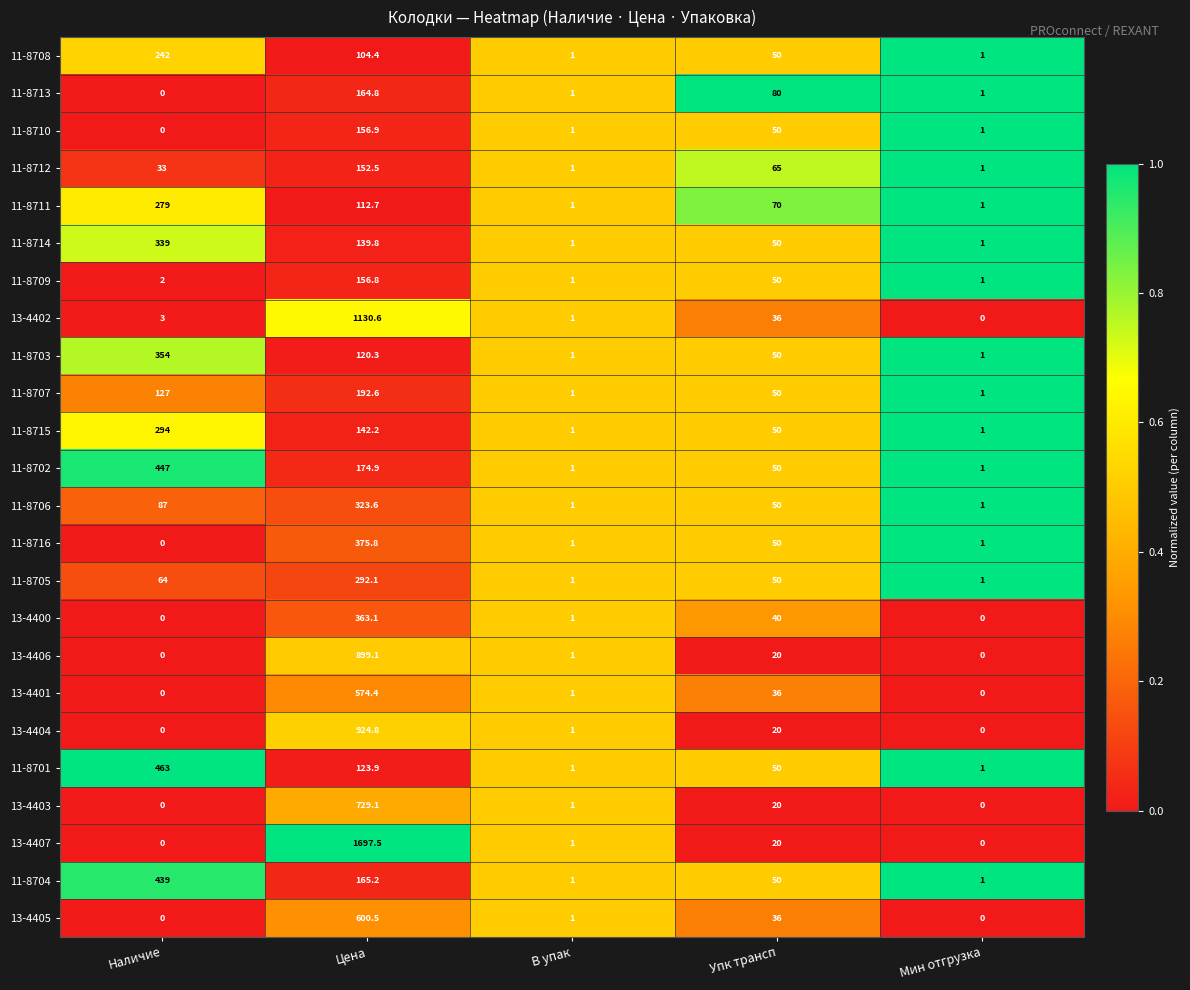

Where does the 11-8705 series first go above 50?

Наличие